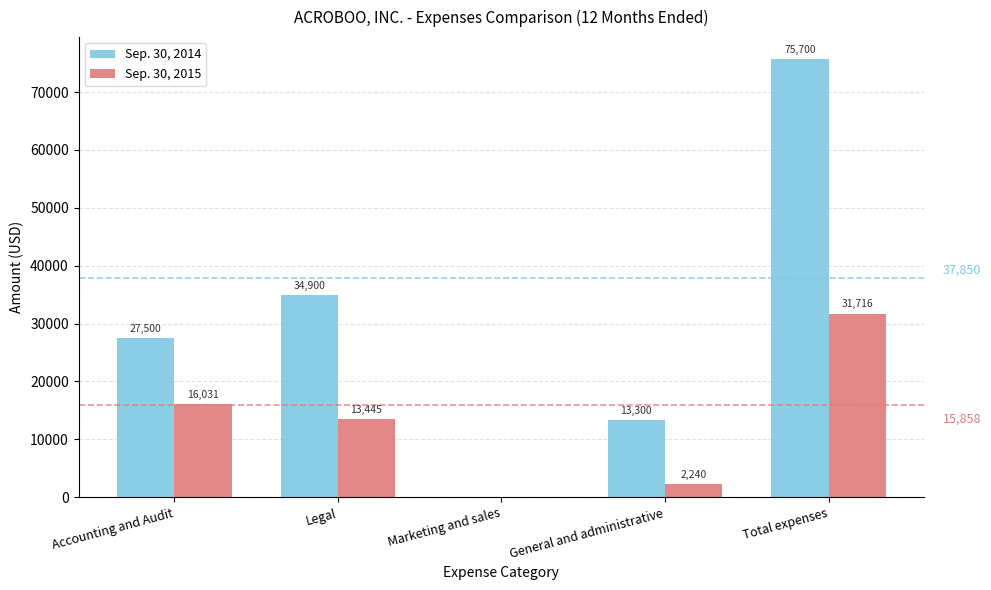

Which series has the largest total across all categories?

Sep. 30, 2014